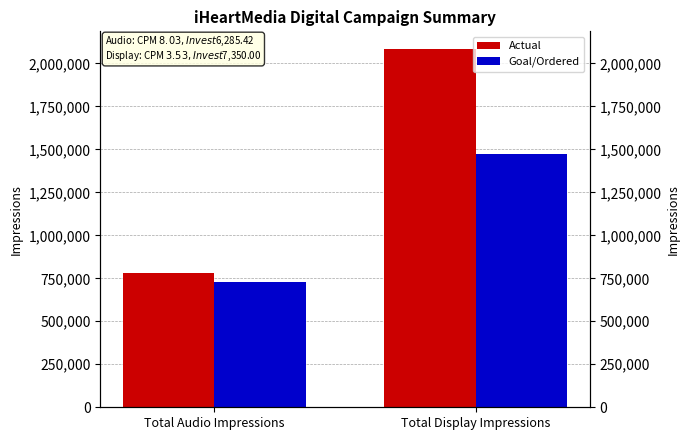

Rank the series by their average value, from highest to lowest.

Actual, Goal/Ordered